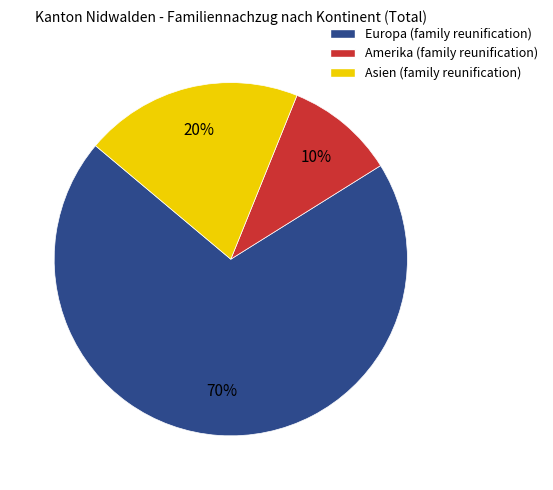

Is it true that Asien is 29% of the pie?

False